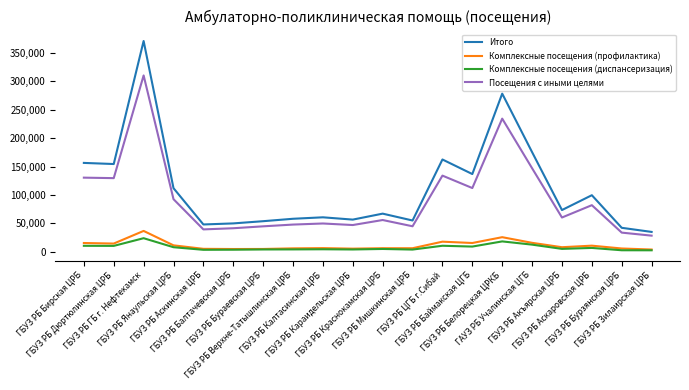

What is the minimum value shown in the chart?

2609